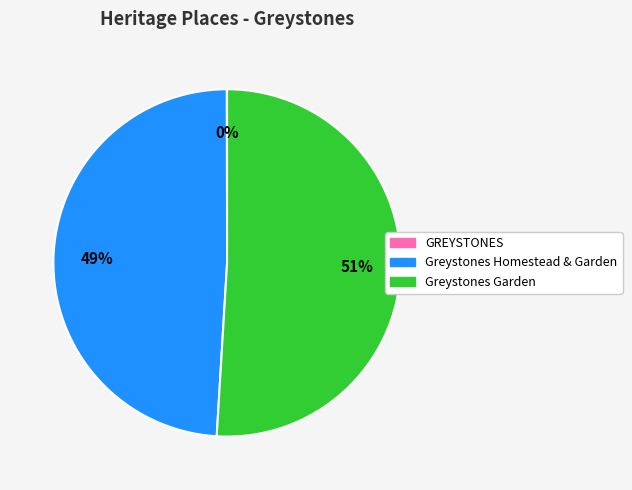

Is the sum of Greystones Homestead & Garden and Greystones Garden greater than half?

Yes